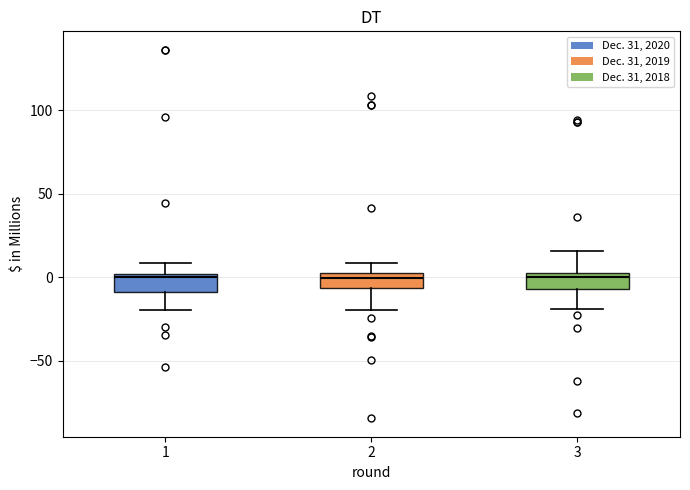

Reading left to right, read every box against the y-axis: the position of its median line, the range the box covers, and the ends of its whiskers. The values are not printed on the chart, so give them approximately, as read against the axis.

1: median 0 (just below the box's upper edge), box -10 to 0, whiskers -20 to 10
2: median 0, box -5 to 5, whiskers -20 to 10
3: median 0, box -5 to 5, whiskers -20 to 15